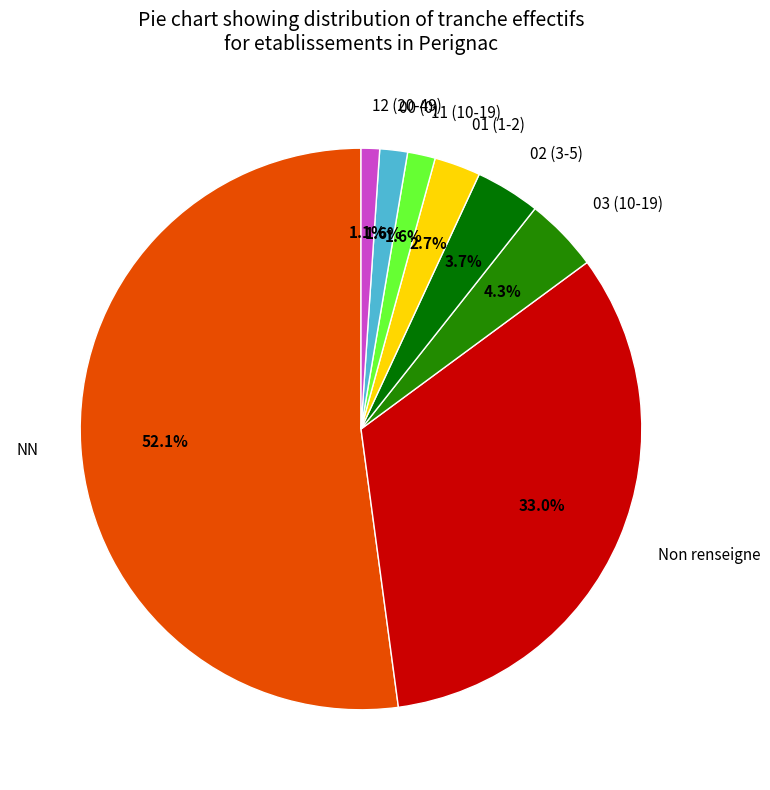

What is the majority slice?

NN